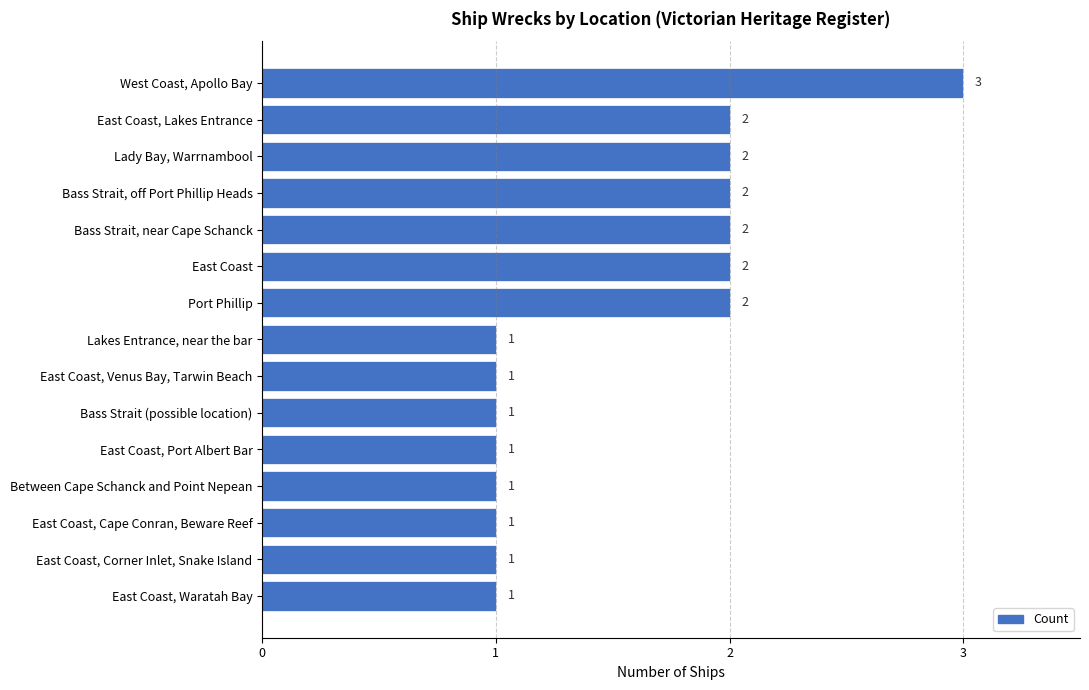

Is it true that the value at Bass Strait, near Cape Schanck is 2?

True